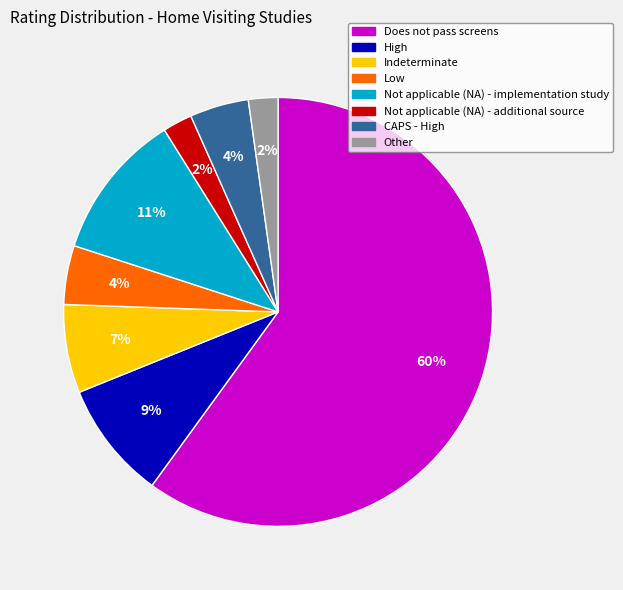

Count the number of slices in the pie.

8